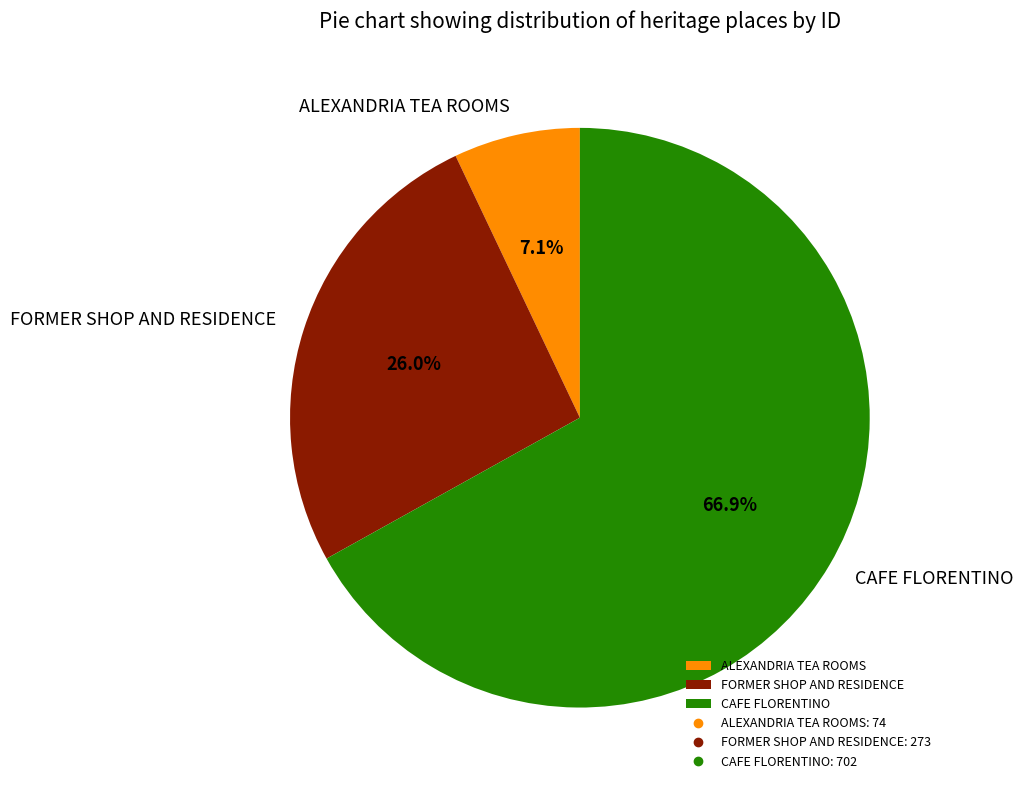

To the nearest percent, what is the combined percentage of FORMER SHOP AND RESIDENCE and CAFE FLORENTINO?

93%